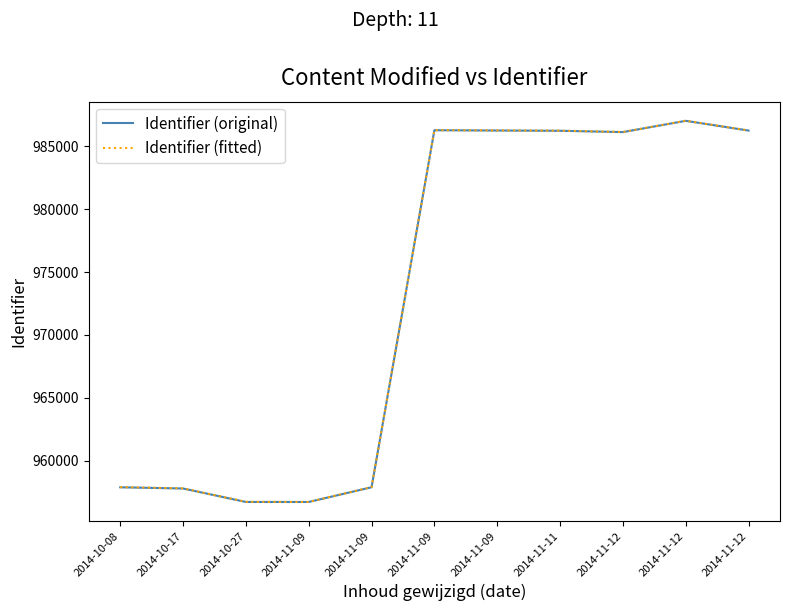

Which series has the largest total across all categories?

Identifier (fitted)